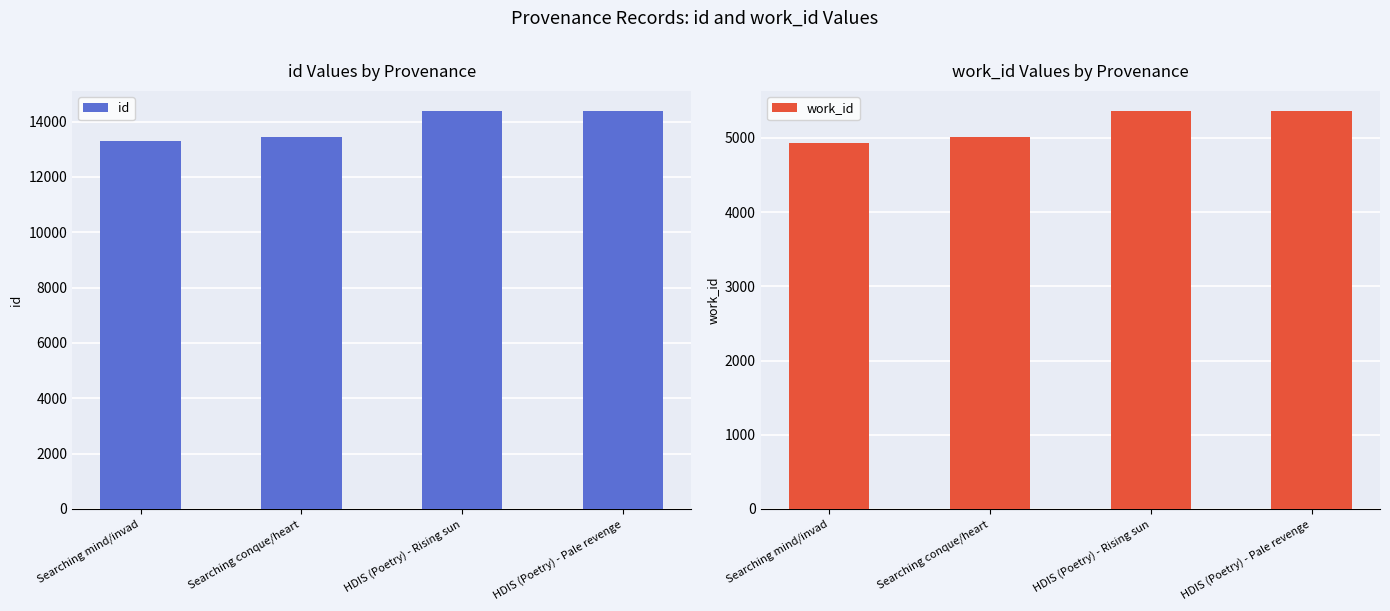

What is the sum of all id values?

55528